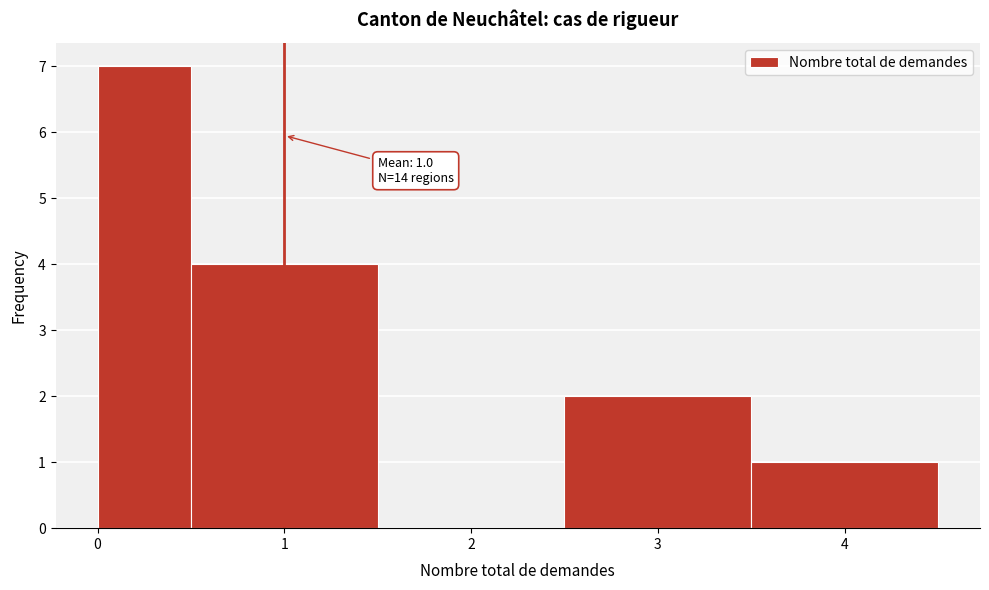

Which range on the x-axis has the tallest bar?

0.0 to 0.5